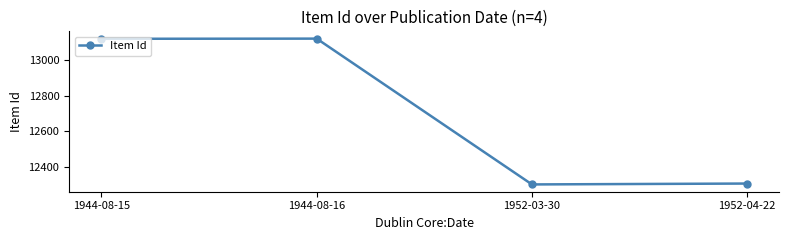

How many series are shown in this chart?

1